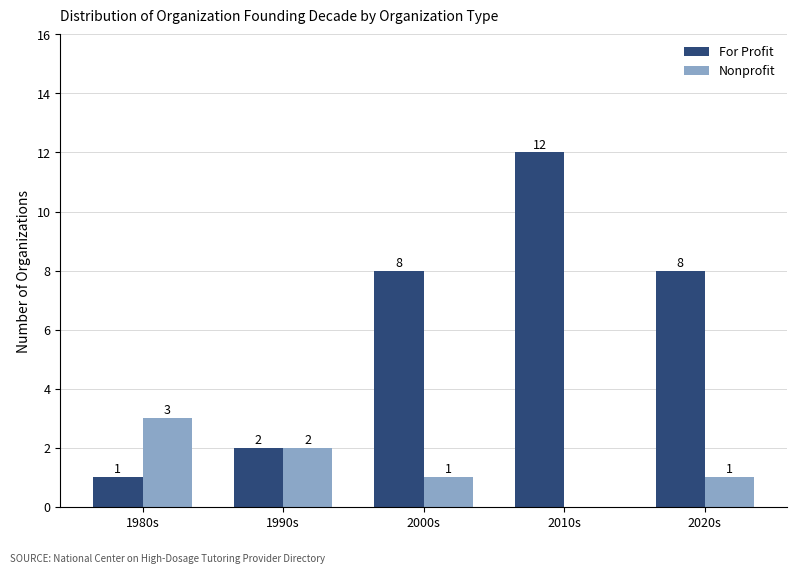

Is the value of Nonprofit at 2010s greater than the value of For Profit at 2000s?

No